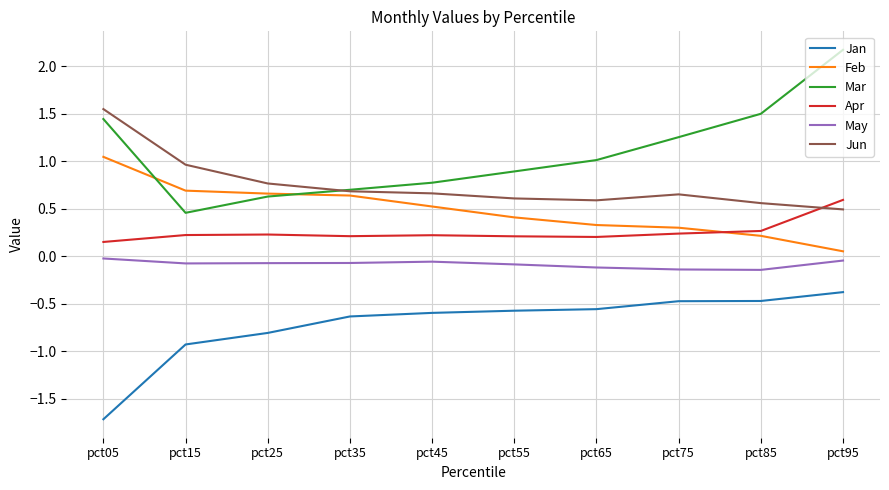

How many distinct data groups are displayed?

6